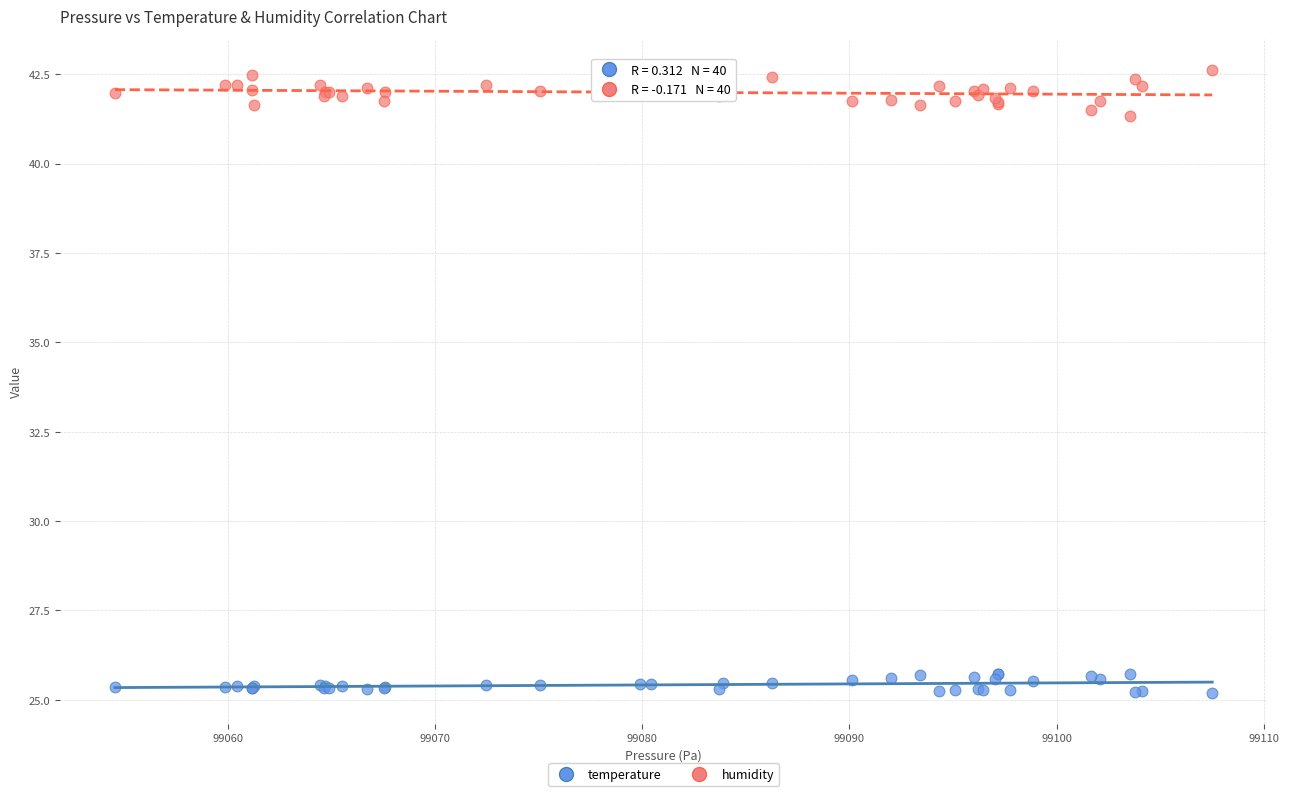

Which series contains the highest Y value?

humidity